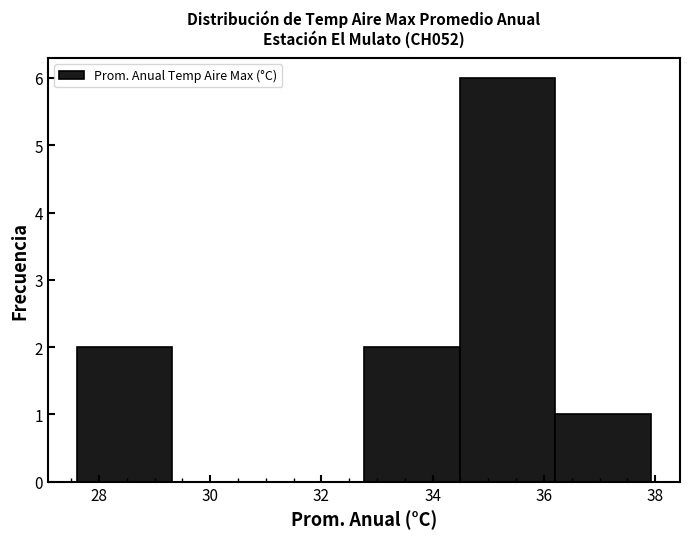

Reading left to right, list every bar in this chart as the range it spans on the x-axis followed by its height. Neither the bar edges nor the heights are printed on the chart, so give them approximately, as read against the axes.

27.6 to 29.4: 2
29.4 to 31.0: 0
31.0 to 32.8: 0
32.8 to 34.4: 2
34.4 to 36.2: 6
36.2 to 38.0: 1